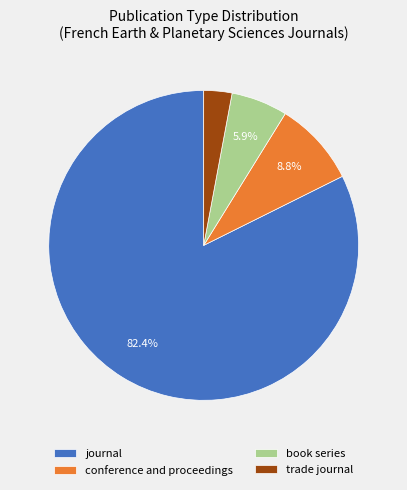

Rank the categories by value from highest to lowest.

journal, conference and proceedings, book series, trade journal